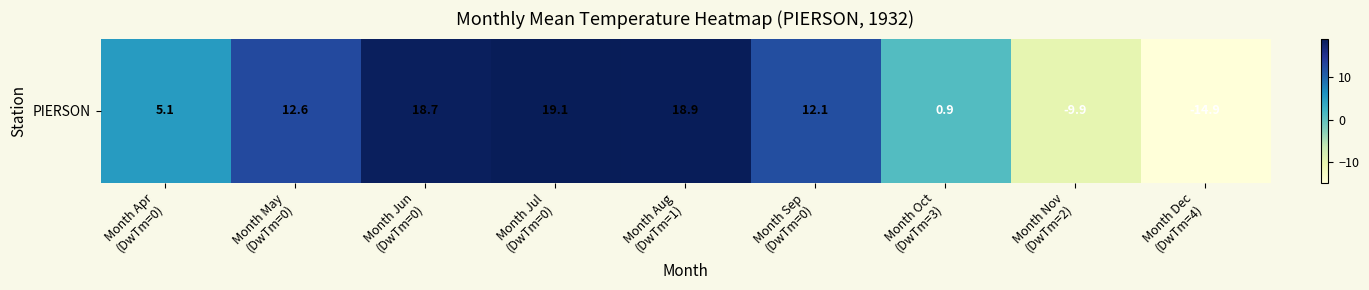

The value at Month Dec
(DwTm=4) is -8.3. True or false?

False